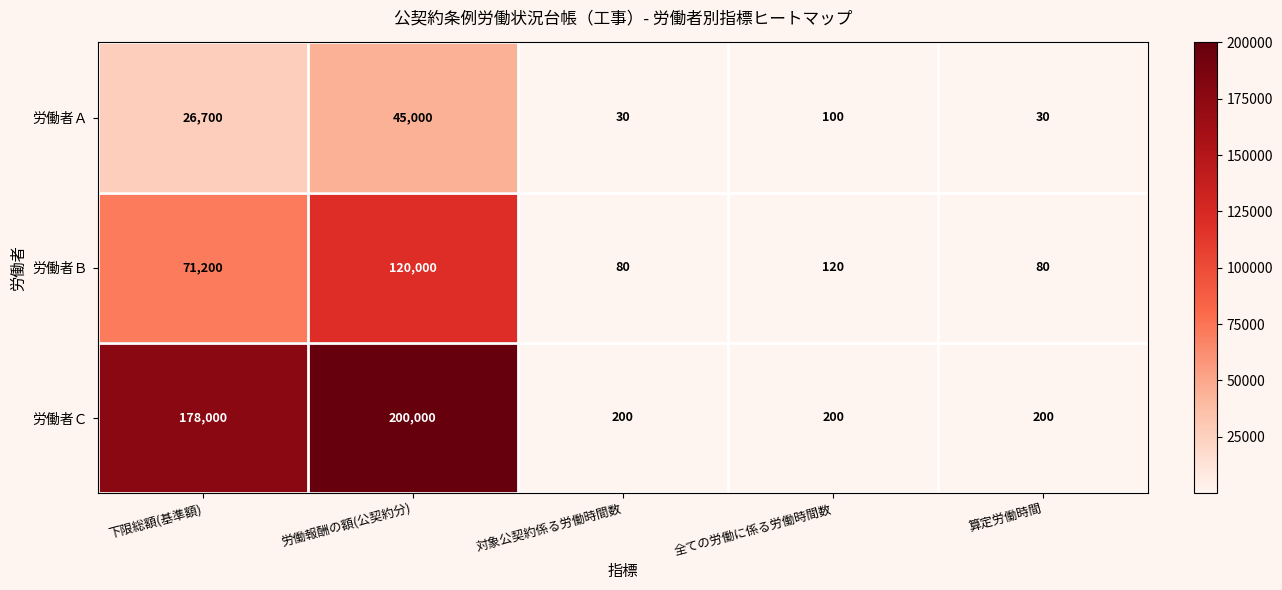

How many series are shown in this chart?

3